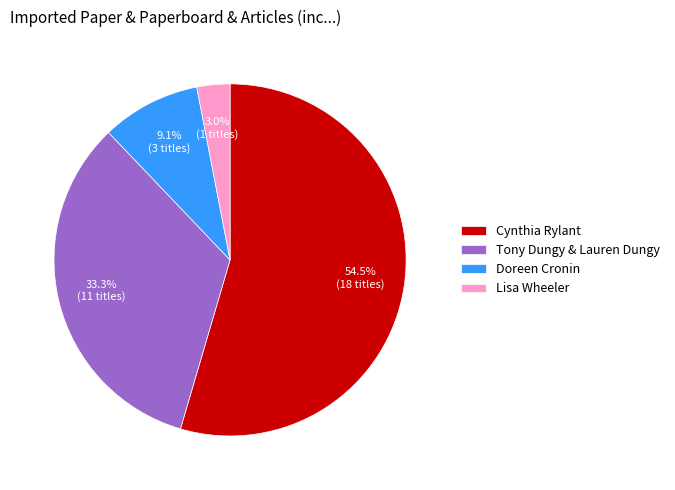

Does Cynthia Rylant account for over 50% of the chart?

Yes